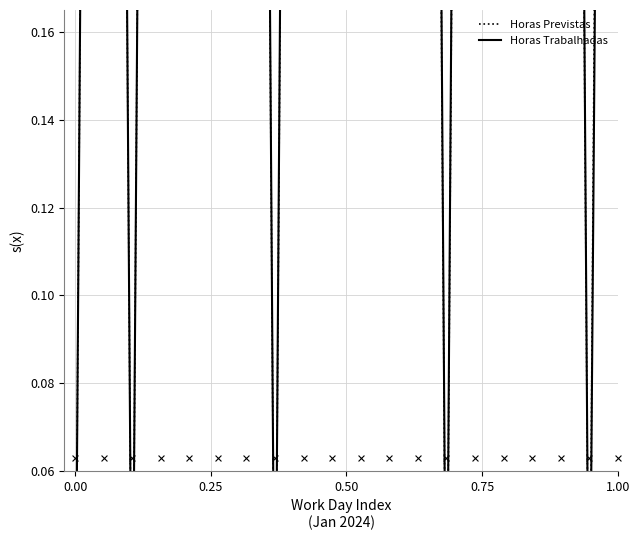

What are all the series names shown in the legend?

Horas Previstas, Horas Trabalhadas